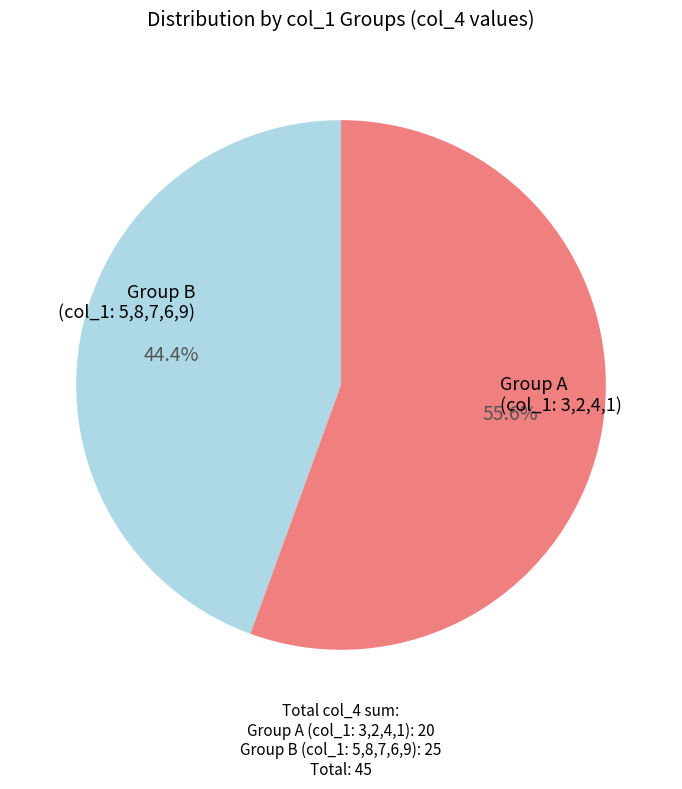

Is there a majority slice in this chart?

Yes